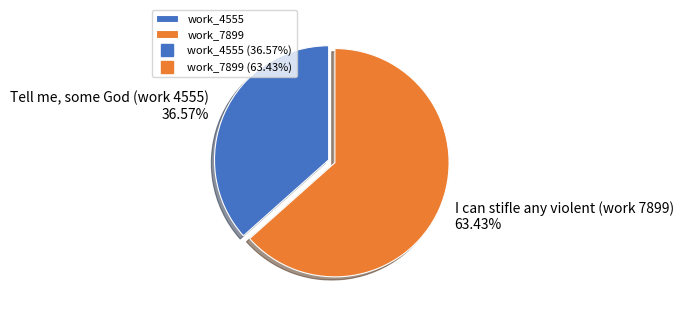

Does any single category account for the majority?

Yes